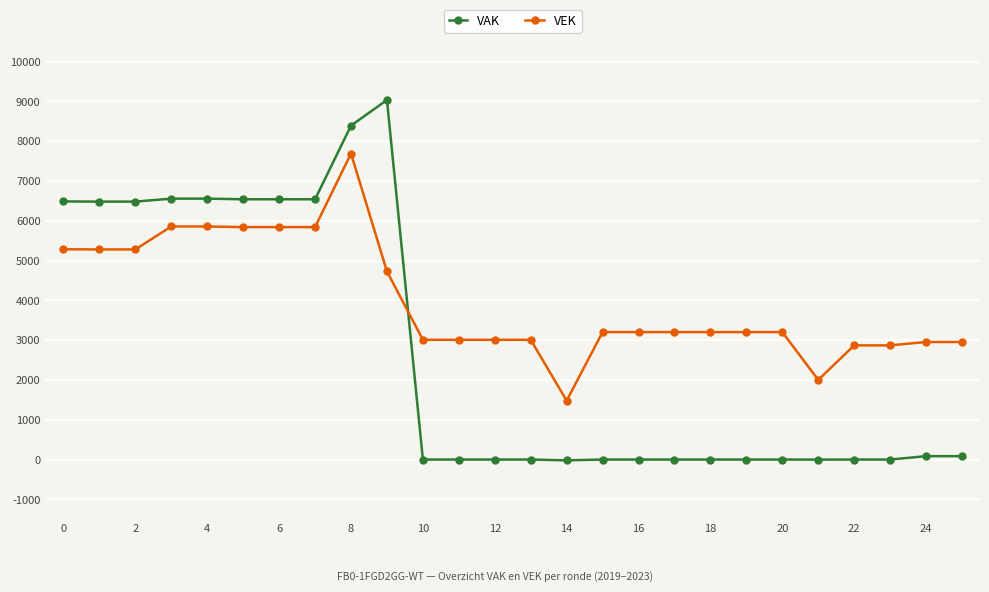

Which series has the widest spread of values?

VAK